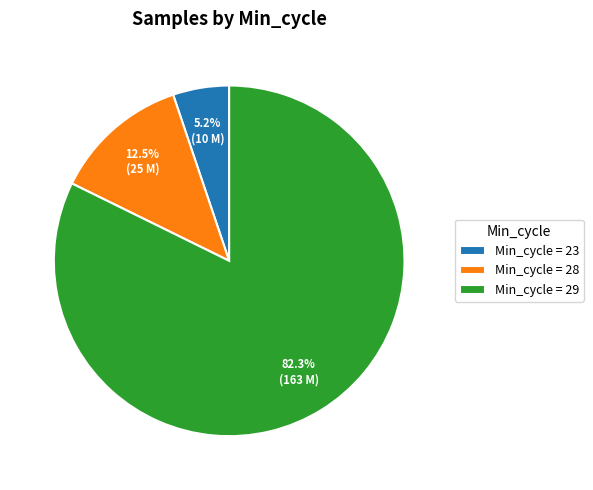

How many slices are in this pie chart?

3